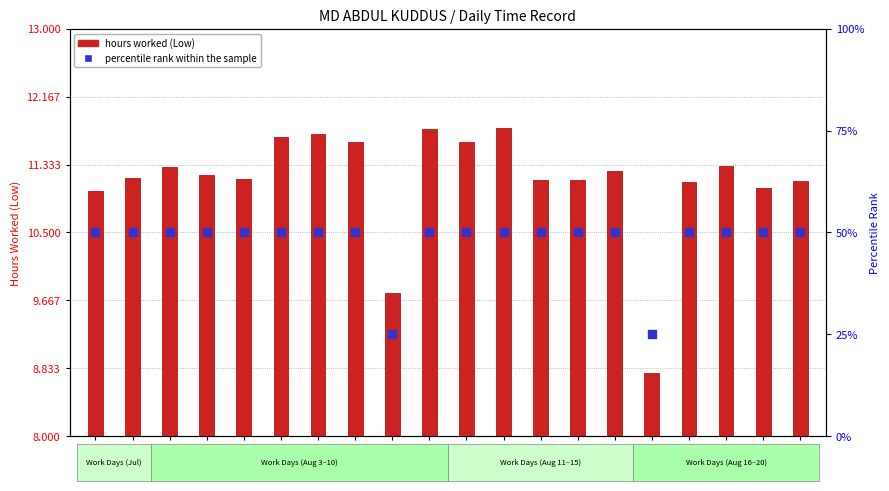

Which series contains the highest Y value?

percentile rank within the sample